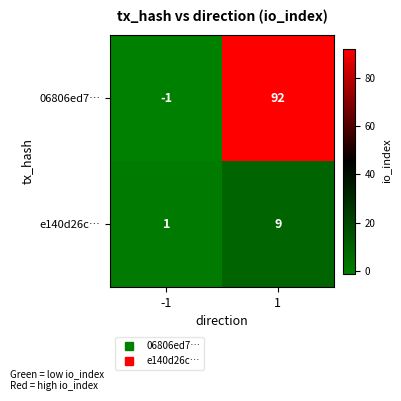

The e140d26c… series shows 5 at 1. True or false?

False